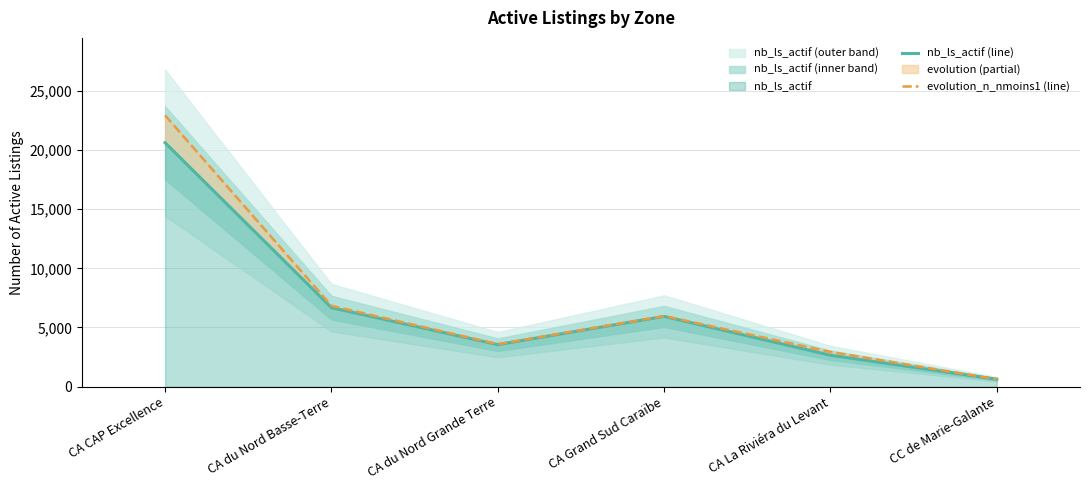

At which label does evolution_n_nmoins1 (line) first exceed 5966?

CA CAP Excellence